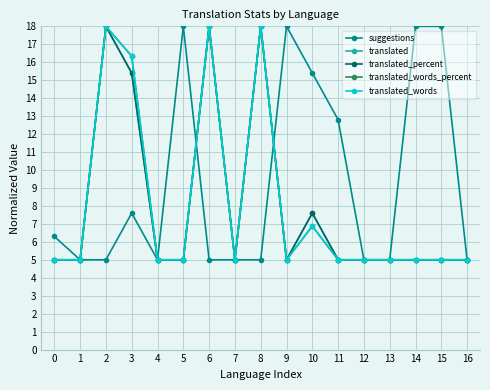

Is this an area chart (filled region under the line)?

No